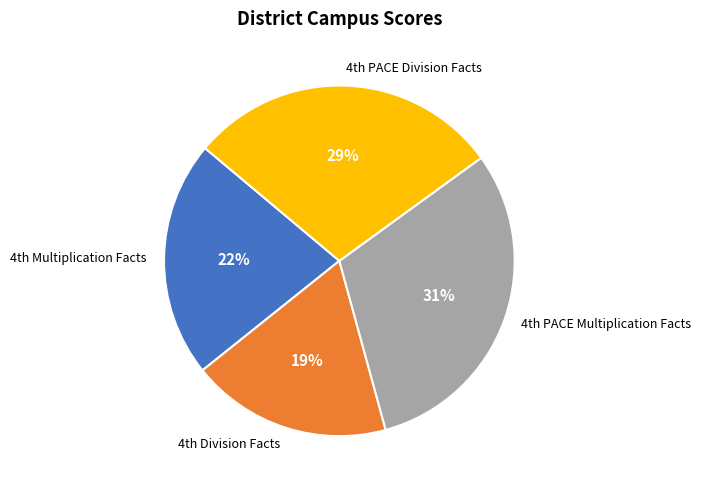

How many segments does this pie chart have?

4